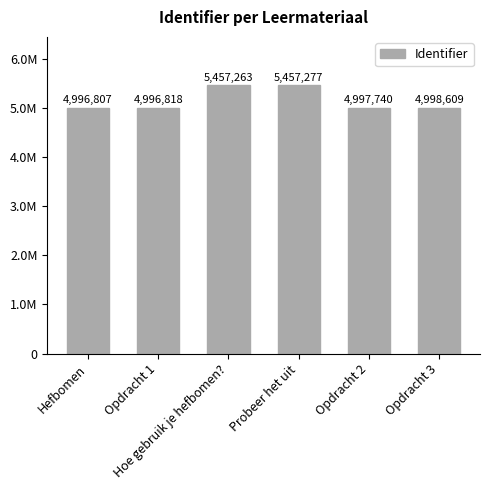

What is the difference between the values at Hefbomen and Opdracht 3?

1802